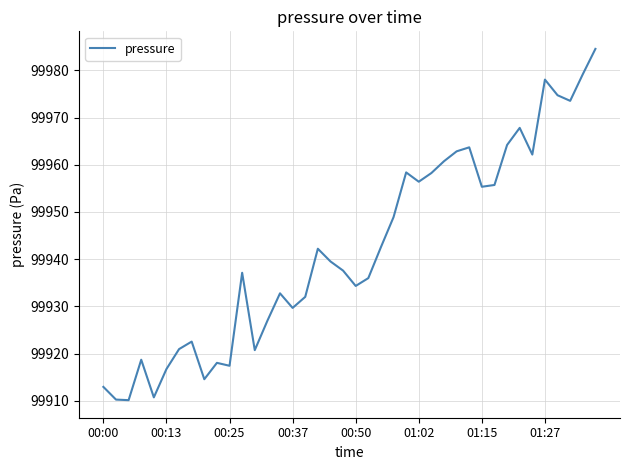

How many lines are shown in the chart?

1